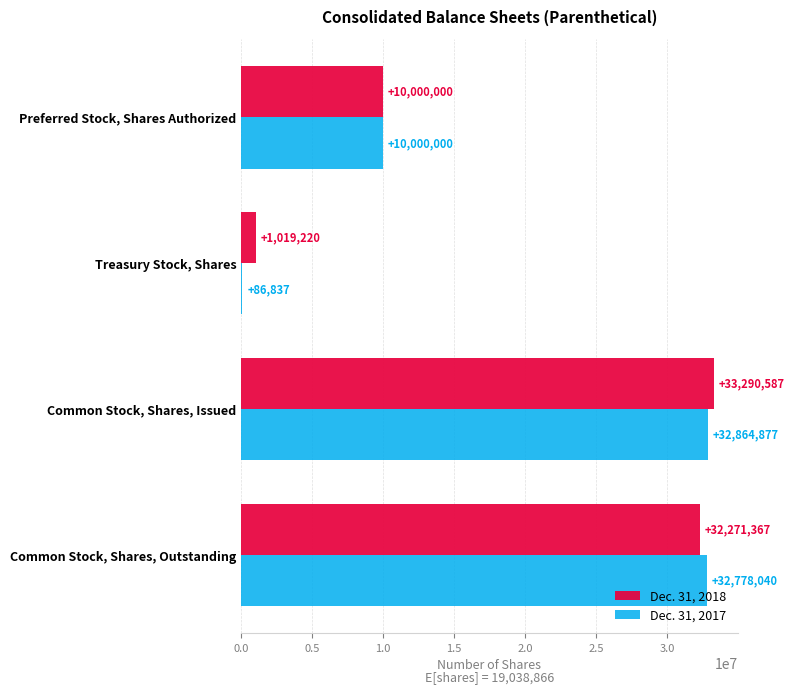

Where is Dec. 31, 2018 nearest to the value 17154903?

Preferred Stock, Shares Authorized